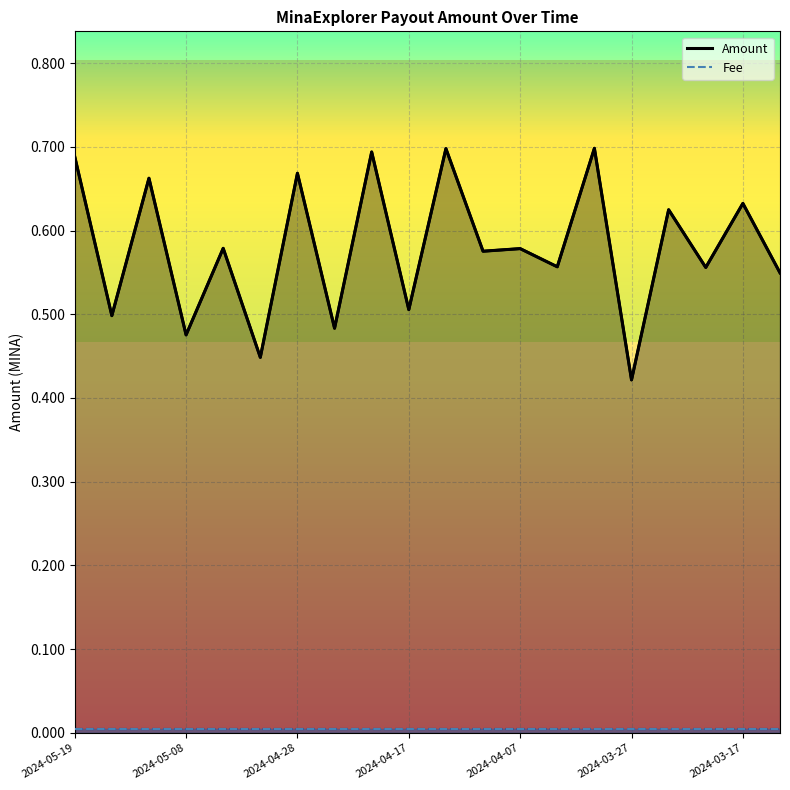

The Amount series shows 0.1 at 2024-05-08. True or false?

False